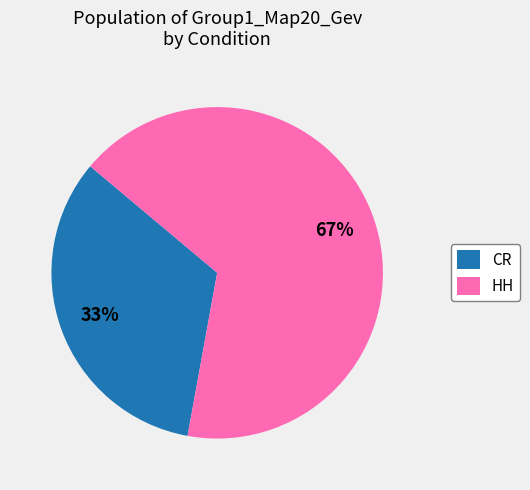

Between CR and HH, which is larger?

HH